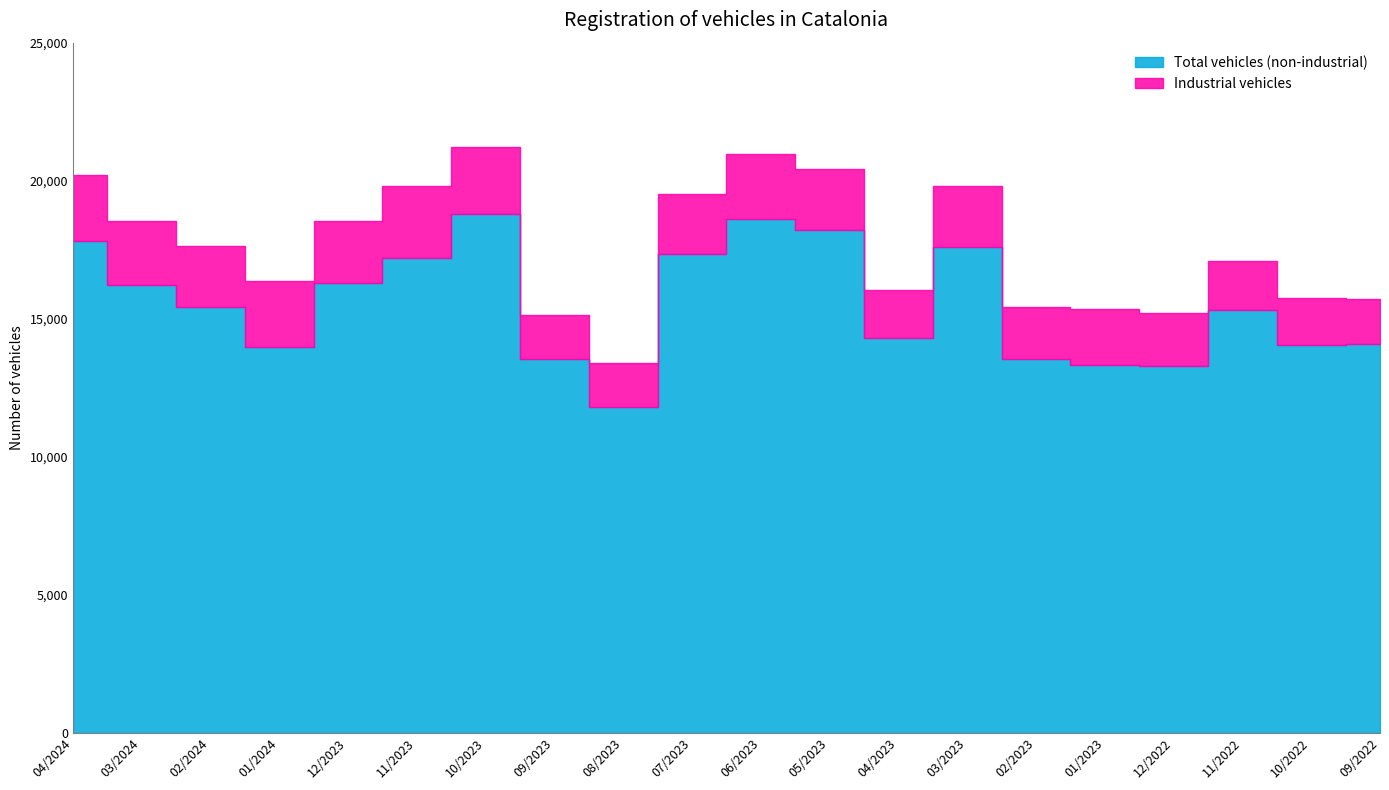

True or false: Total vehicles has a value of 24628 at 12/2023.

False